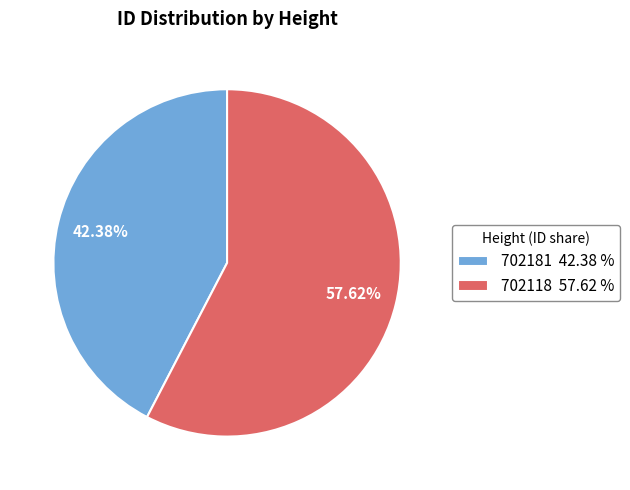

To the nearest percent, what portion does 702118 represent?

58%